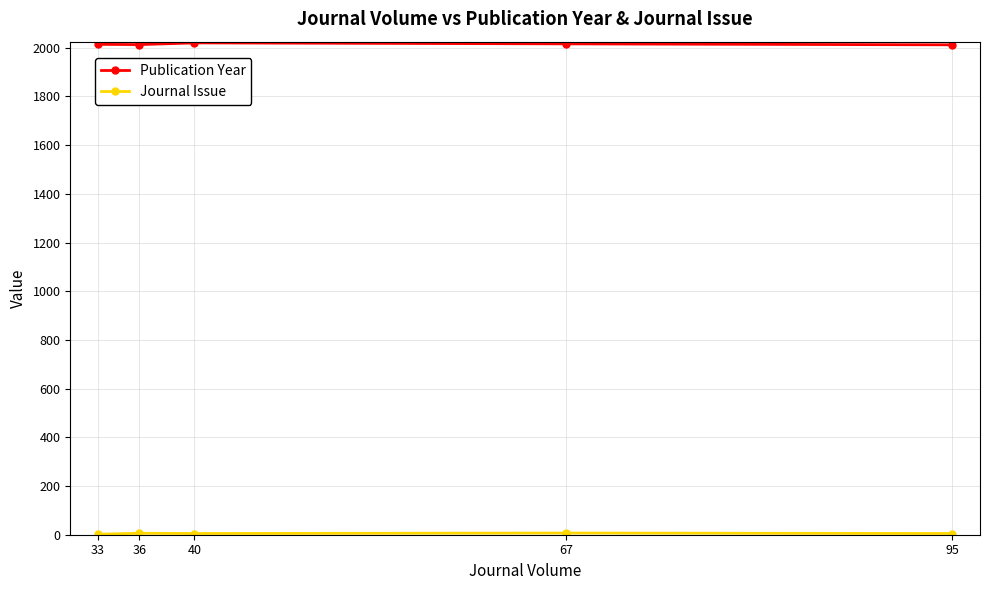

The value of Publication Year at 40 is 2966. True or false?

False